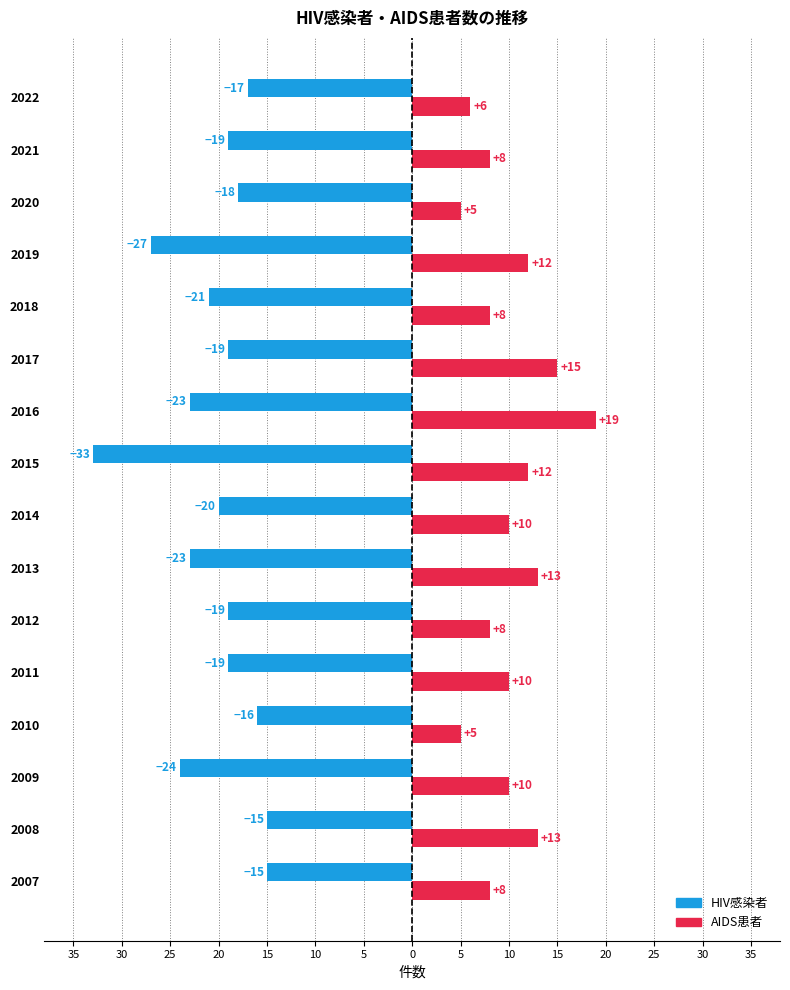

What is the smallest value displayed?

-33